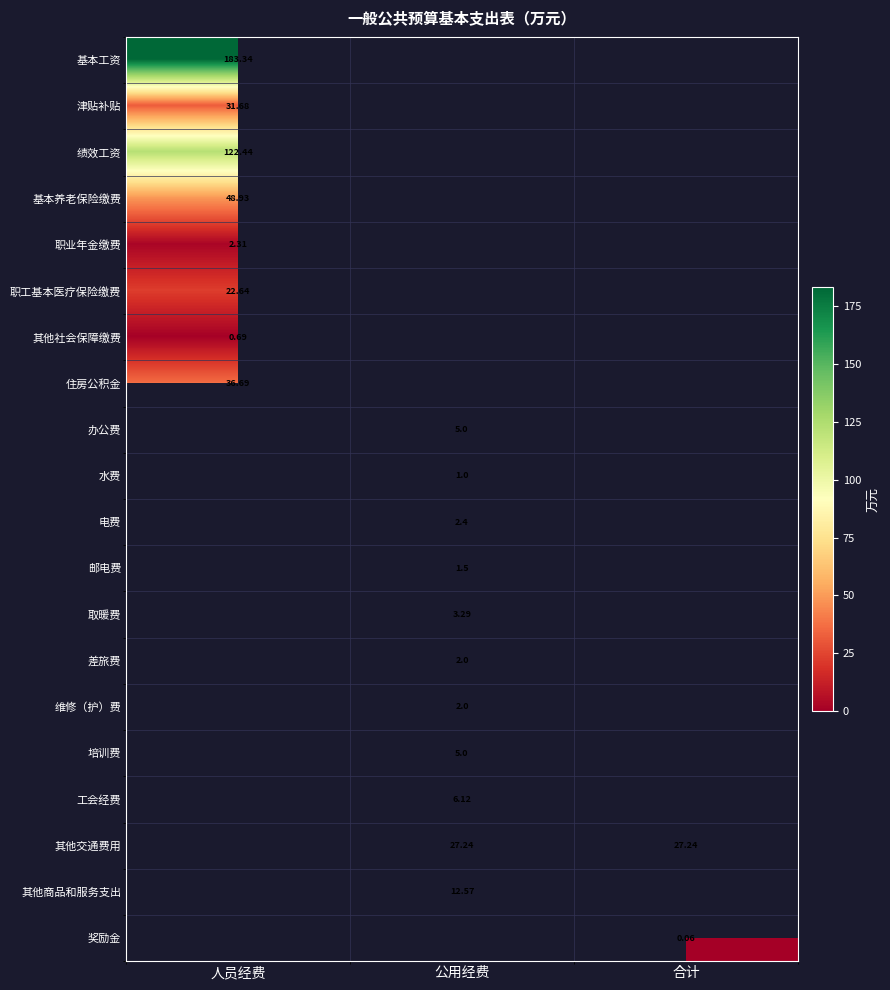

What is the maximum value for 职工基本医疗保险缴费?

22.6